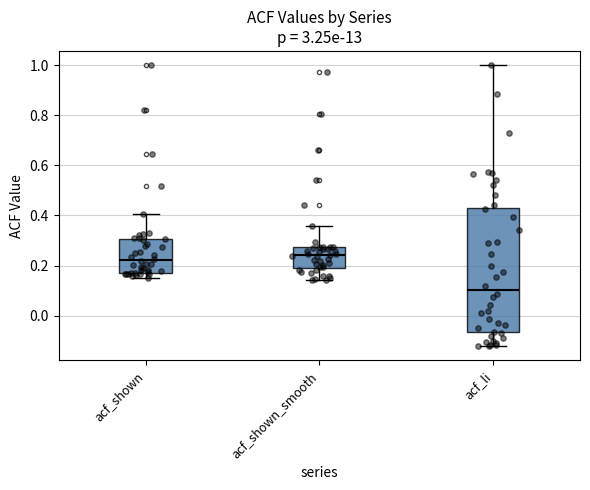

Reading left to right, transcribe this box plot: for each box, give where its median line is, the range the box spans, and where its two whiskers end, as read against the y-axis. The values are not printed on the chart, so give them approximately, as read against the axis.

acf_shown: median 0.22, box 0.18 to 0.30, whiskers 0.16 to 0.40
acf_shown_smooth: median 0.24, box 0.20 to 0.28, whiskers 0.14 to 0.36
acf_li: median 0.10, box -0.06 to 0.42, whiskers -0.12 to 1.00